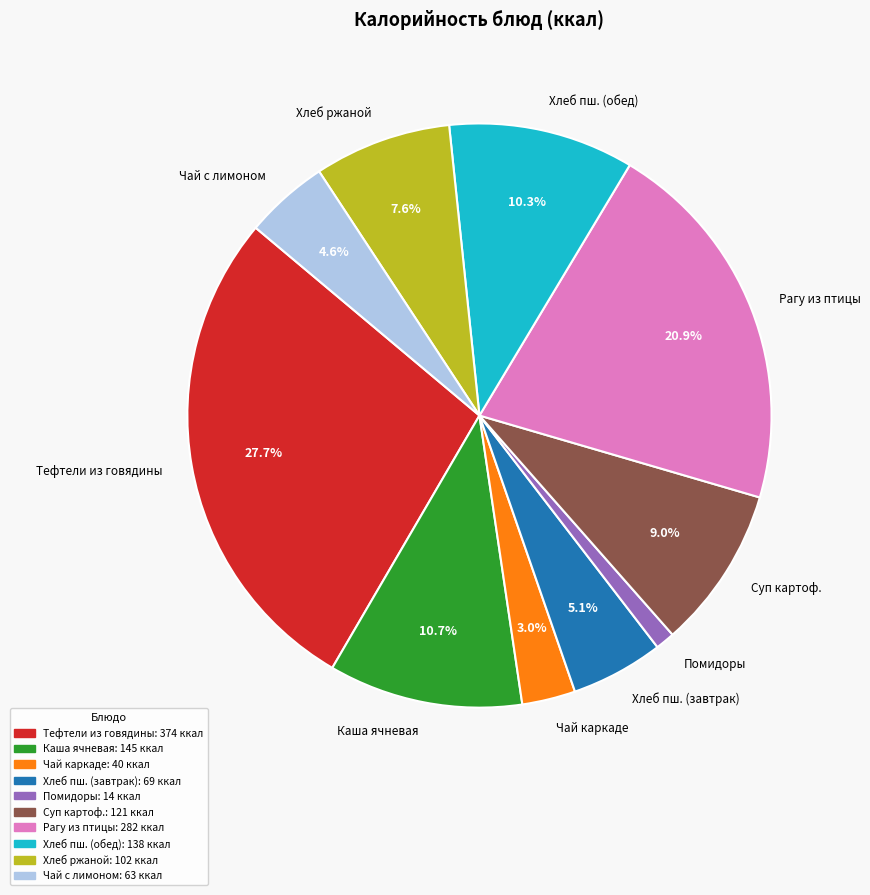

Which has a higher value, Рагу из птицы or Суп картоф.?

Рагу из птицы